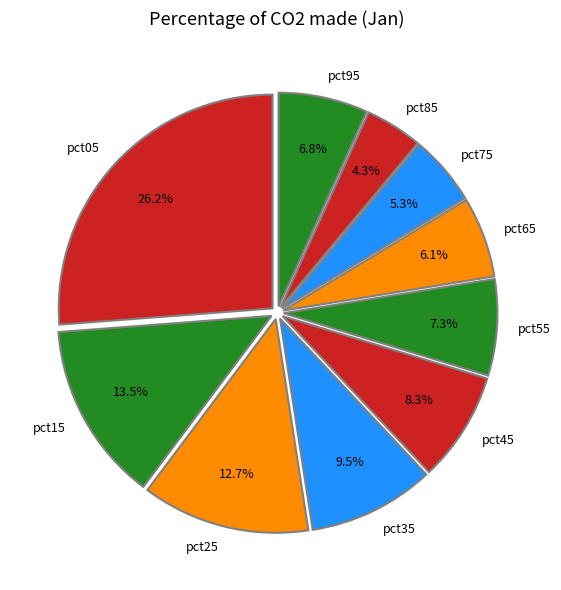

True or false: pct75 accounts for 5% of the total.

True